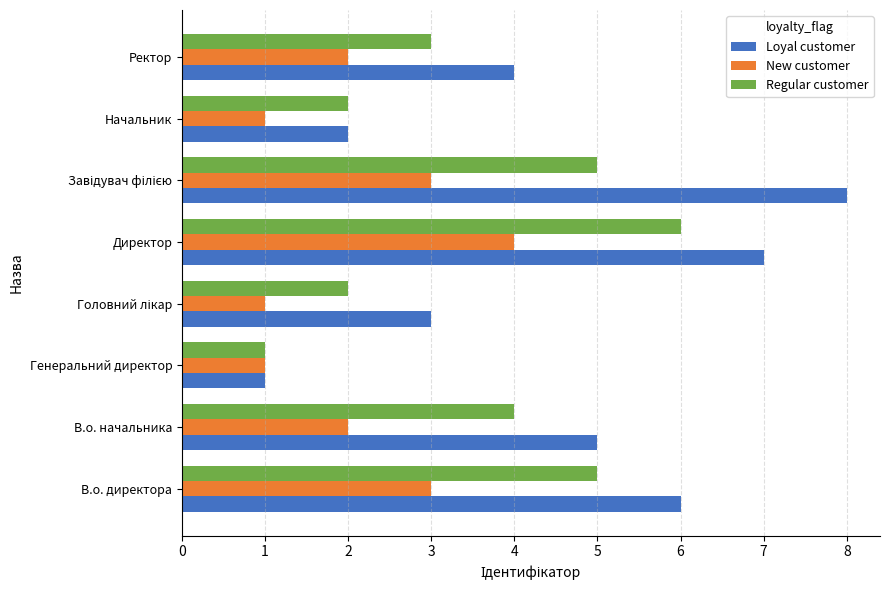

At which category is the sum across all series the highest?

Директор